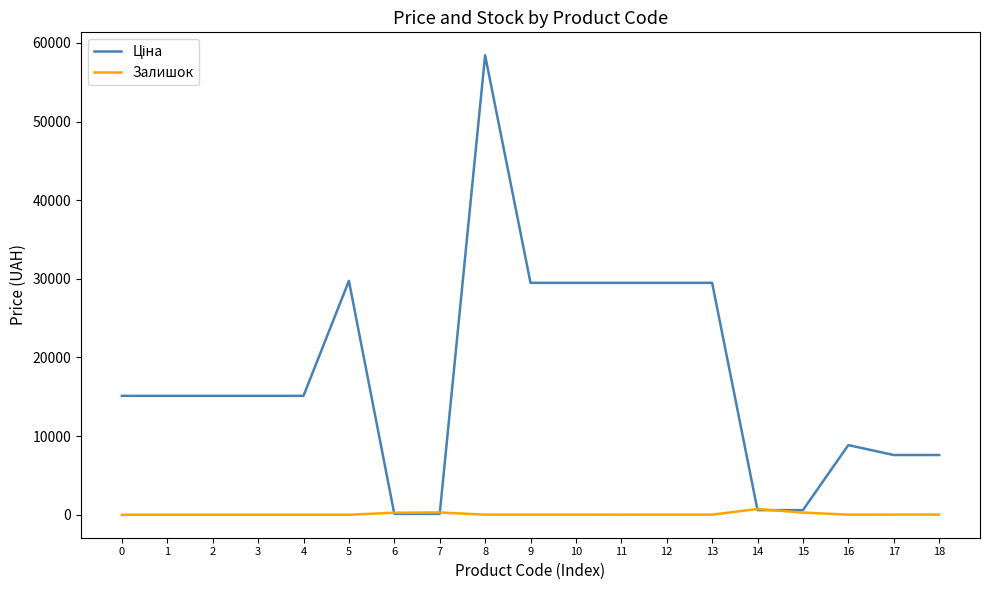

What is the greatest value displayed?

58426.5